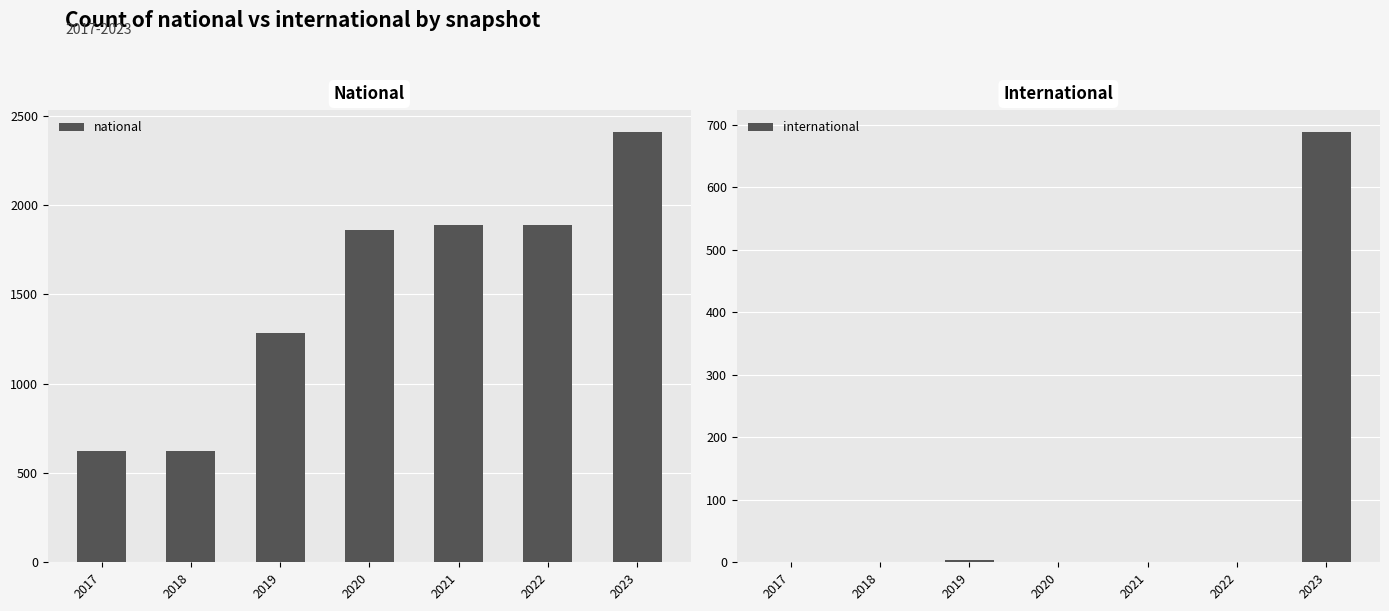

Is it true that international equals 1 at 2017?

True